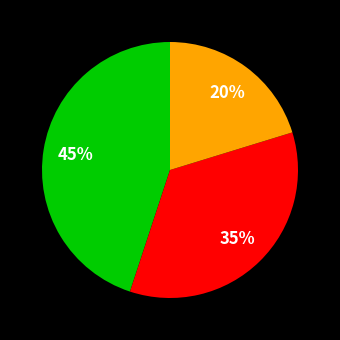

Does any single category account for the majority?

No